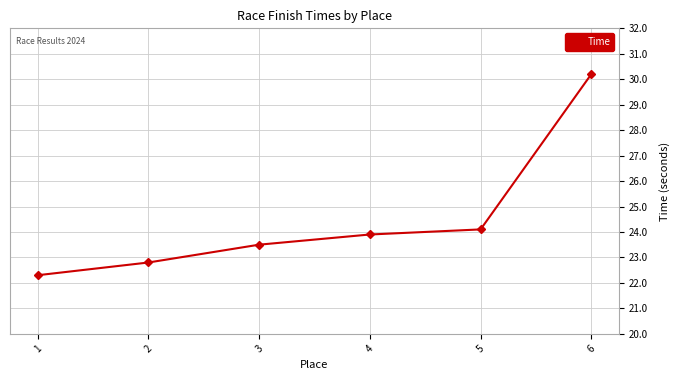

The value at 2 is 4.8. True or false?

False